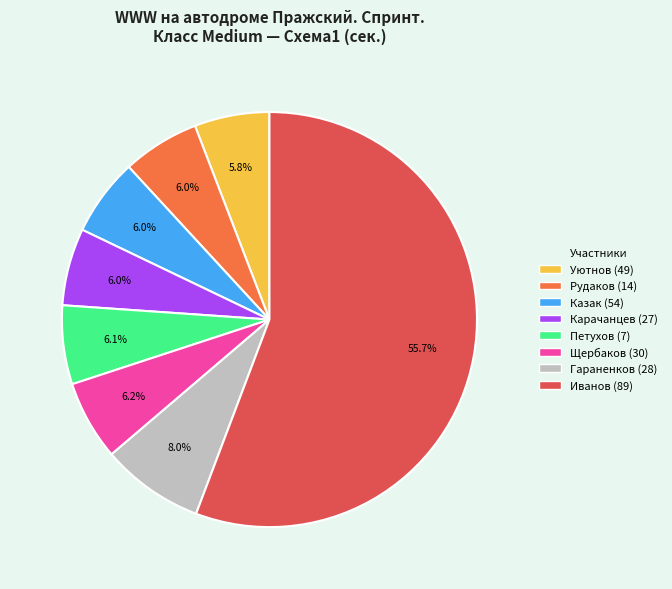

How many slices are in this pie chart?

8